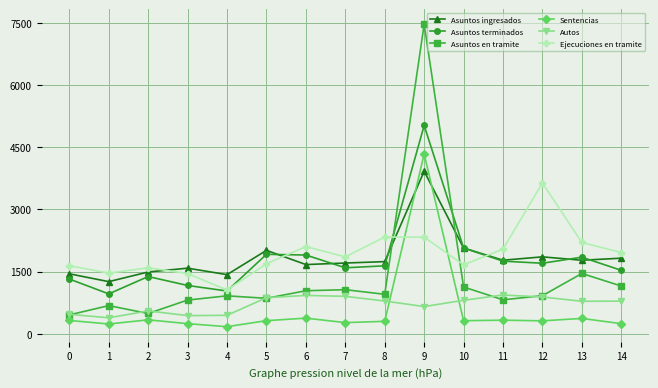

How many times do Asuntos ingresados and Sentencias cross each other?

2